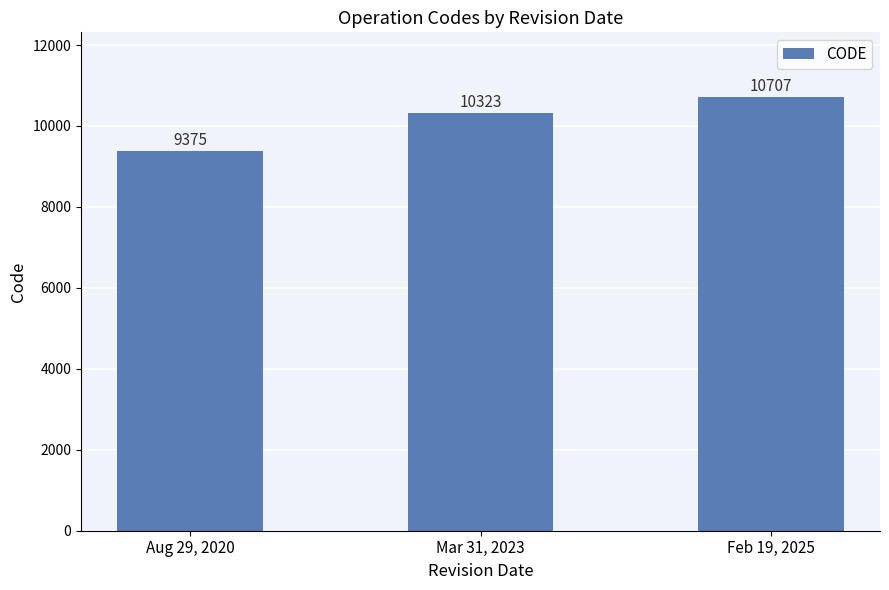

Between Mar 31, 2023 and Aug 29, 2020, which is larger?

Mar 31, 2023